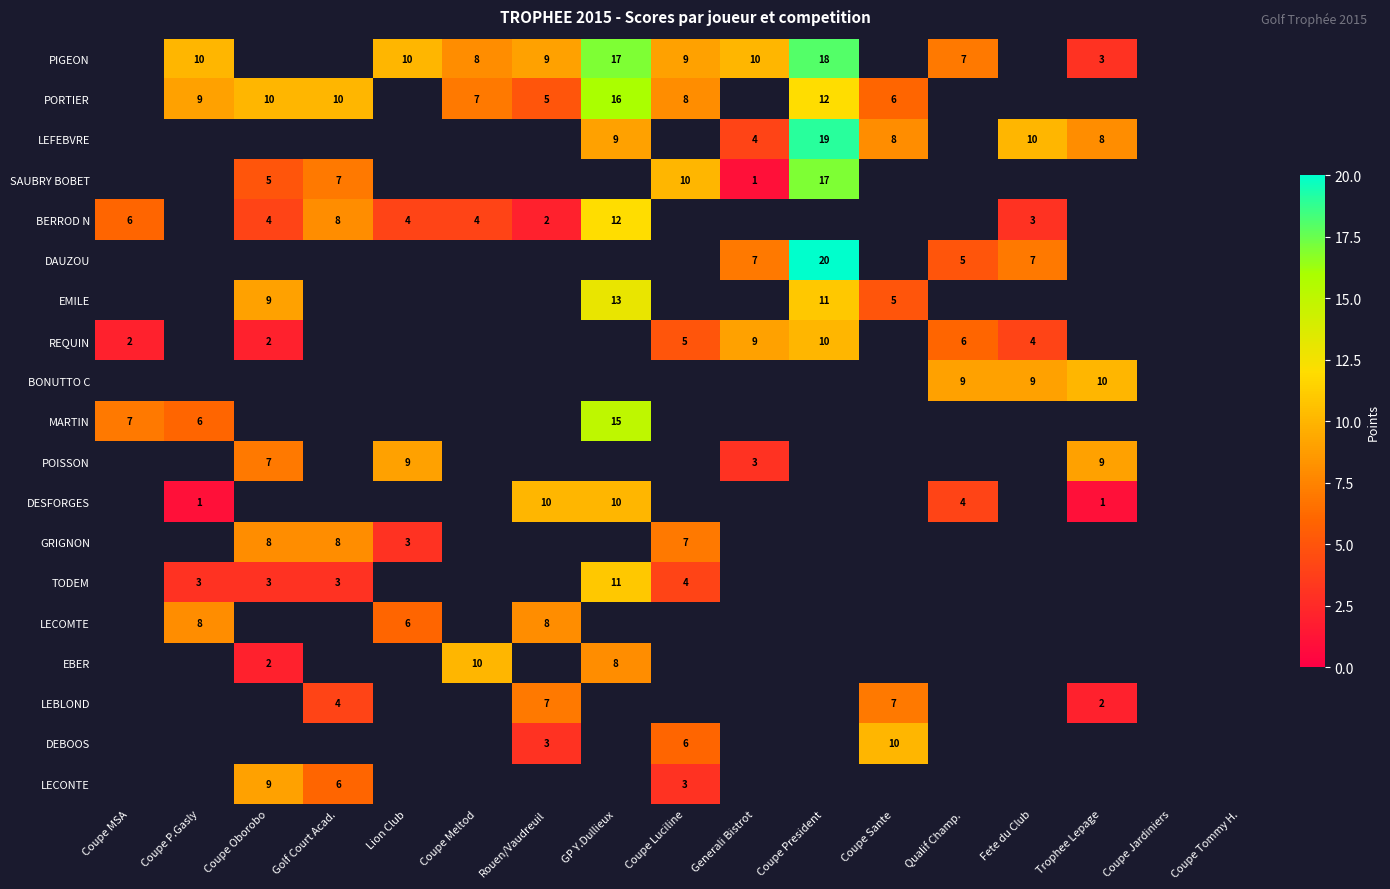

The value of PIGEON at GP Y.Dullieux is 17. True or false?

True